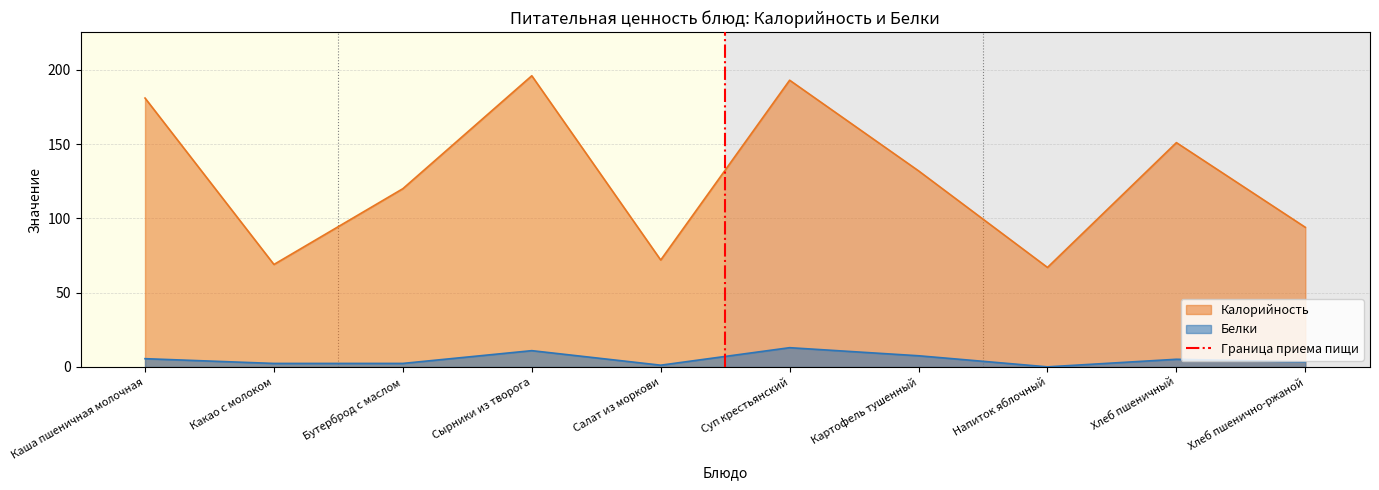

Is it true that Калорийность equals 196.0 at Сырники из творога?

True